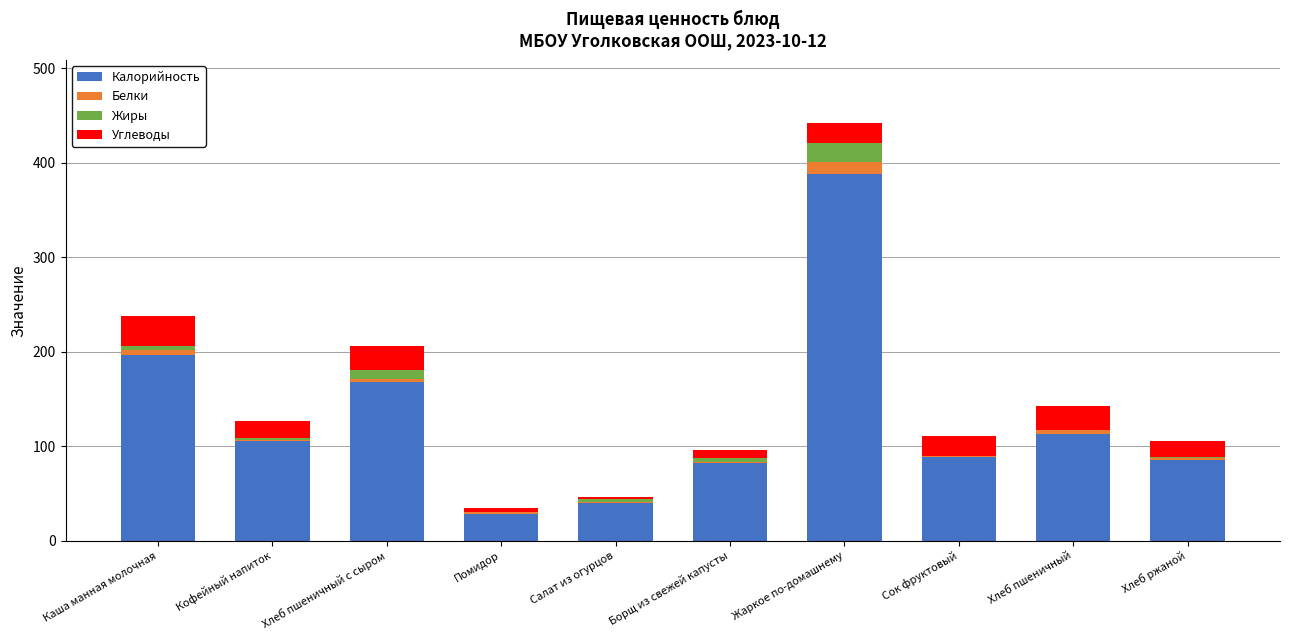

What is the sum of all Калорийность values?

1295.4